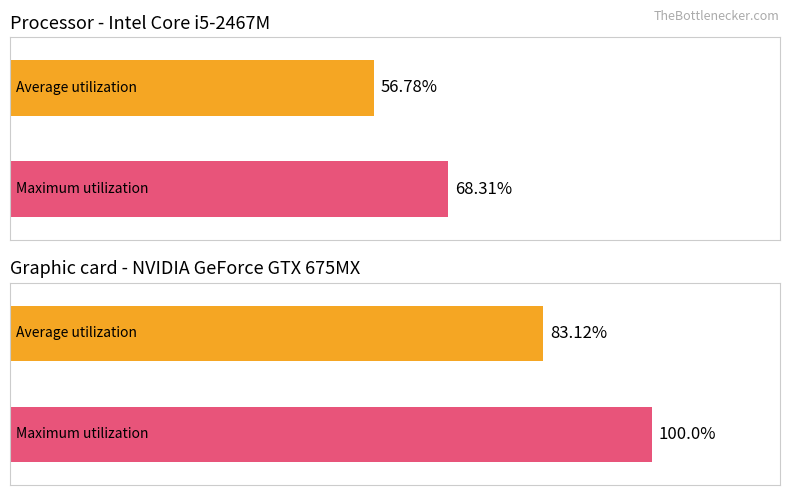

How many bars are there in total?

4